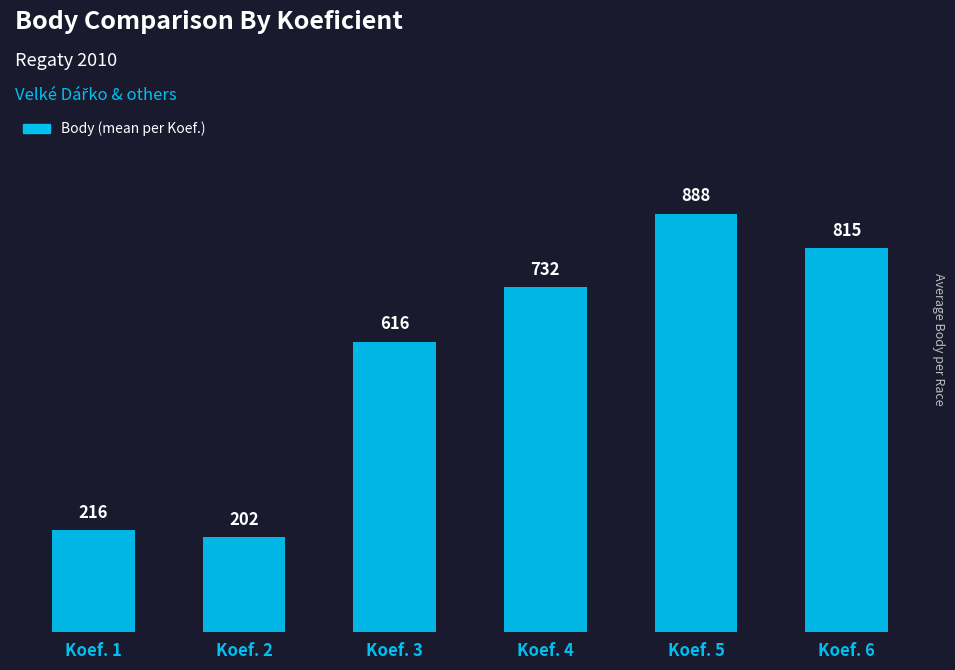

List the labels in order of value, smallest first.

Koef. 2, Koef. 1, Koef. 3, Koef. 4, Koef. 6, Koef. 5